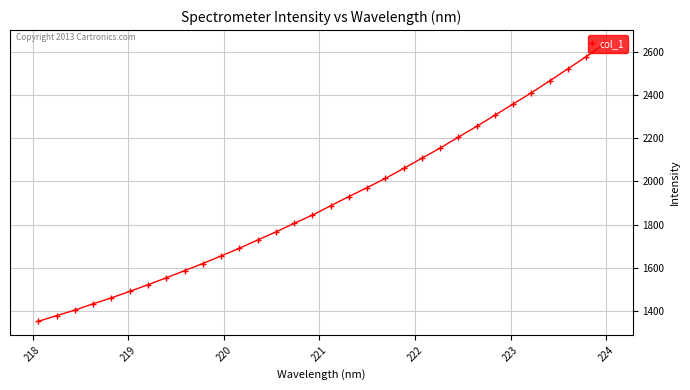

How many categories are shown in the chart?

32